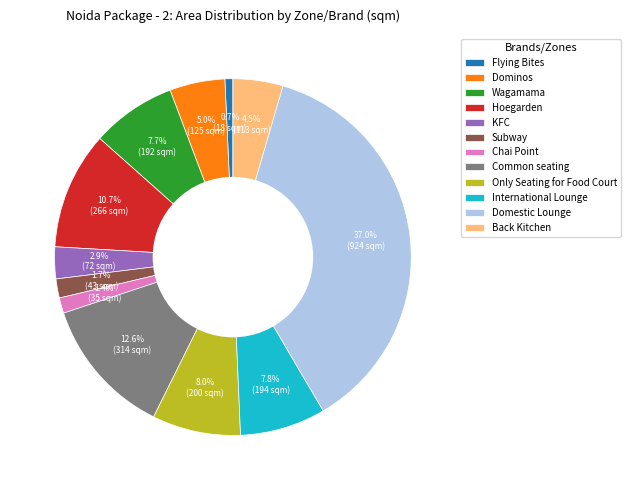

How much of the chart is everything except Only Seating for Food Court?

92.0%